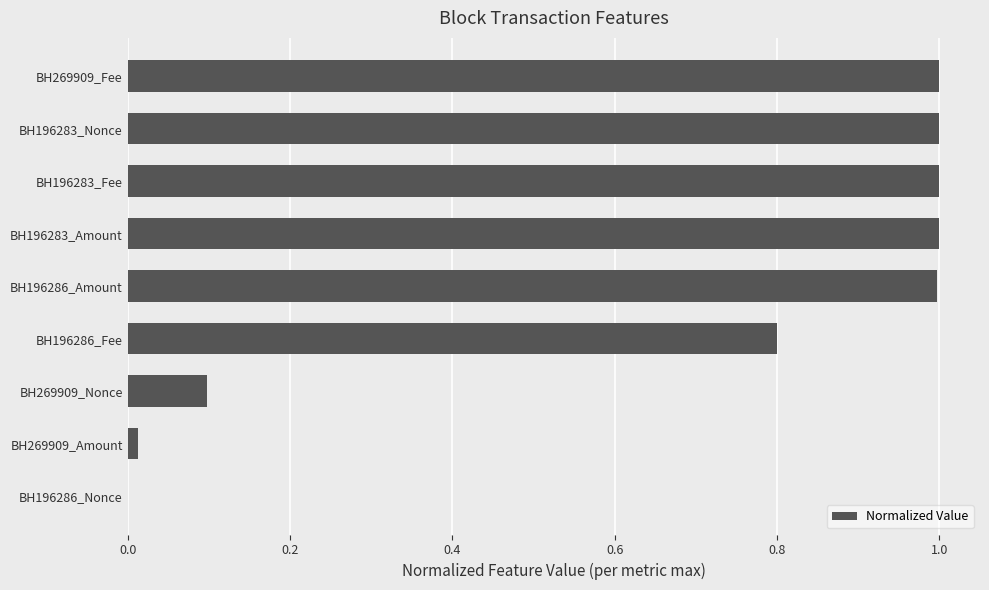

What is the sum of the values at BH269909_Fee and BH196286_Fee?

1.8